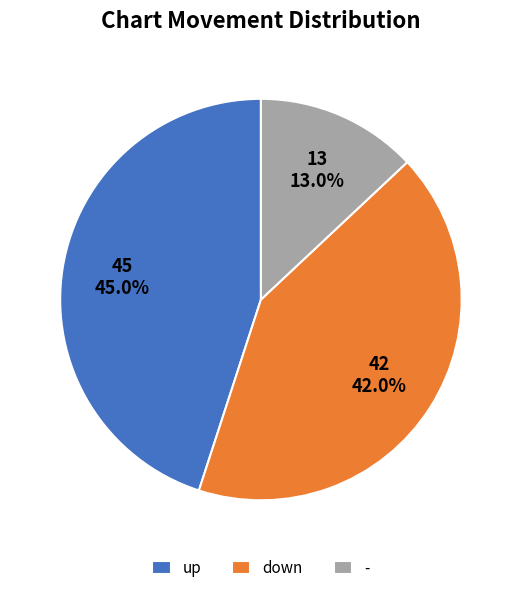

Which category has the biggest portion of the pie?

up